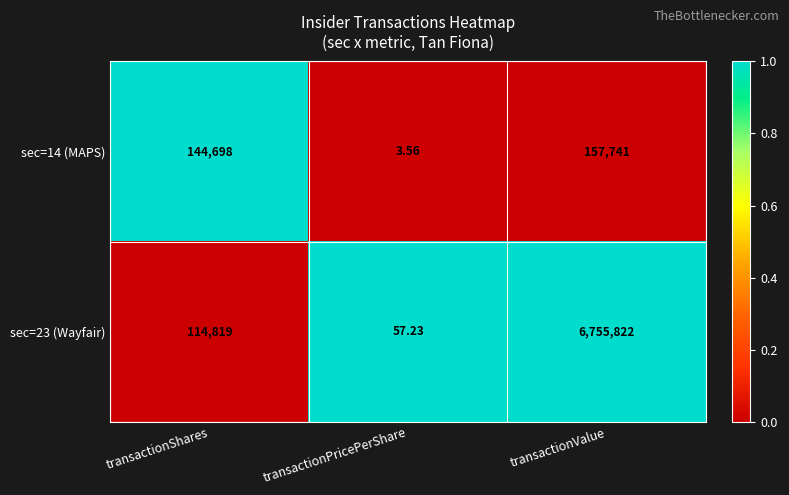

How many distinct data groups are displayed?

2